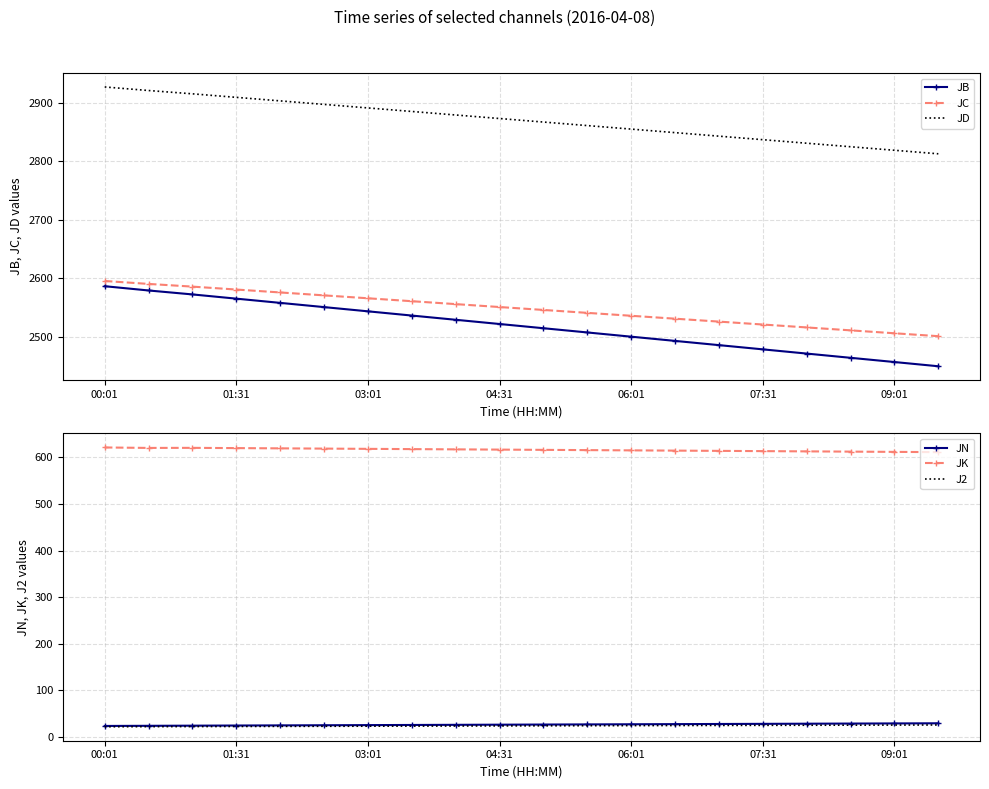

What is the maximum value for JB?

2586.7